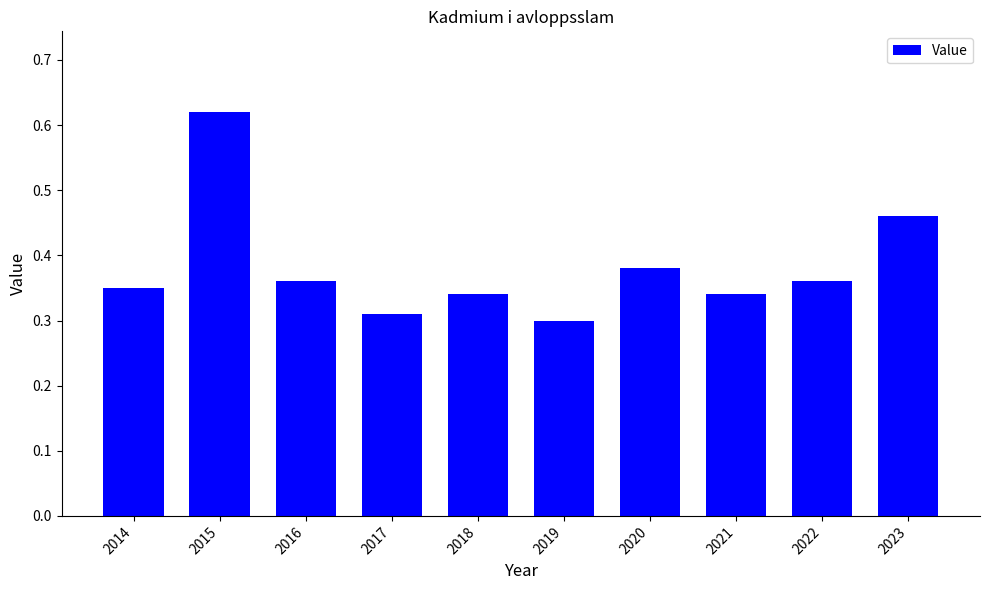

The chart shows a value of 0.3 at 2018. True or false?

True